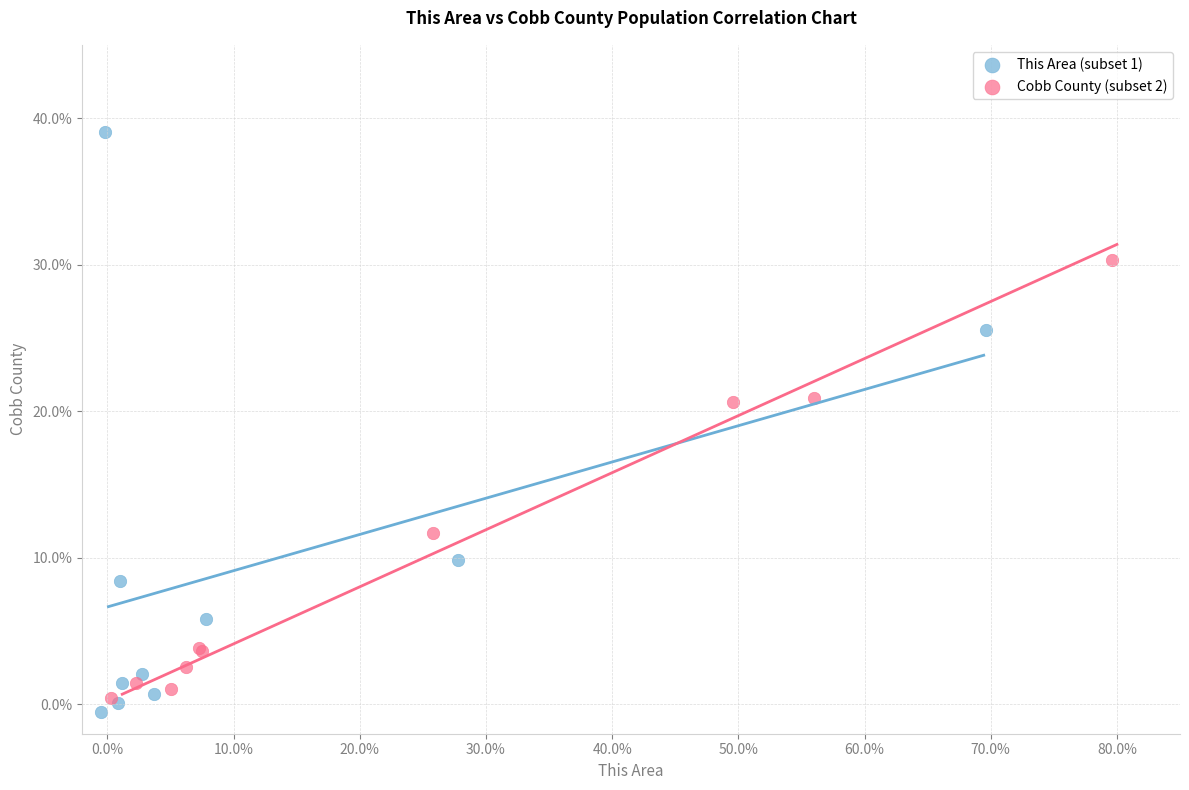

Which series reaches the maximum Y coordinate?

This Area (subset 1)